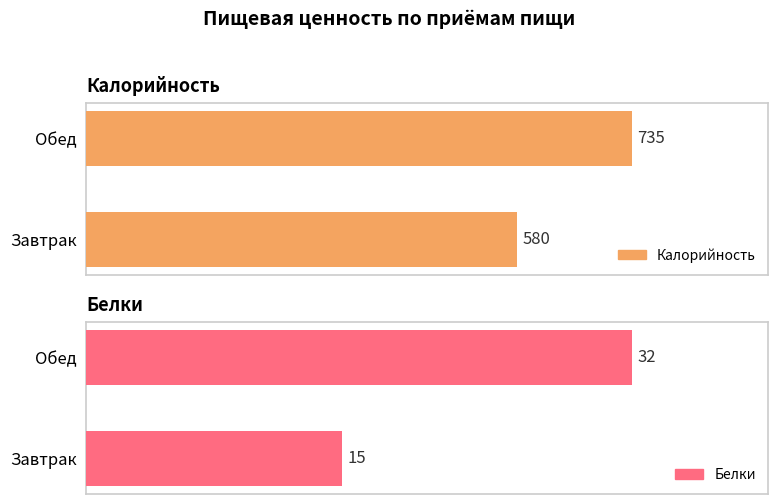

Does the chart contain stacked bars?

No